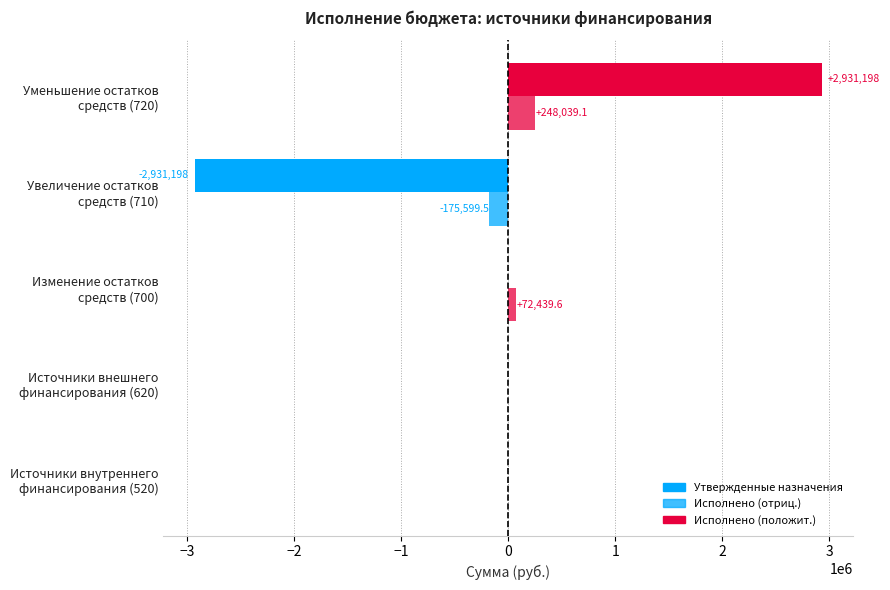

Reading right to left, transcribe all the data shown in this chart.

Утвержденные назначения: 2931198.0	-2931198.0	0.0	0.0	0.0
Исполнено: 248039.1	-175599.5	72439.6	0.0	0.0